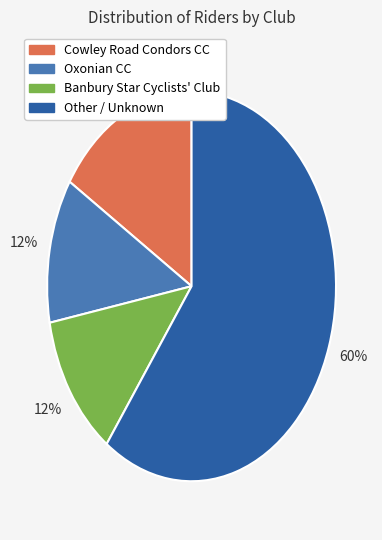

Is the sum of Cowley Road Condors CC and Oxonian CC greater than half?

No